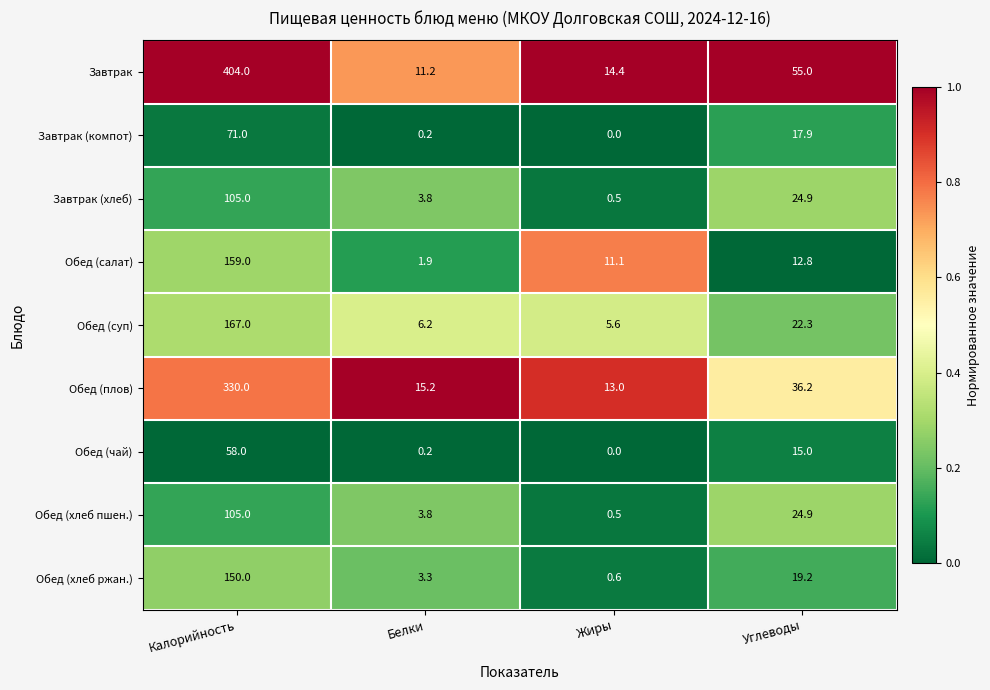

What is the total value across all series at Калорийность?

1549.0